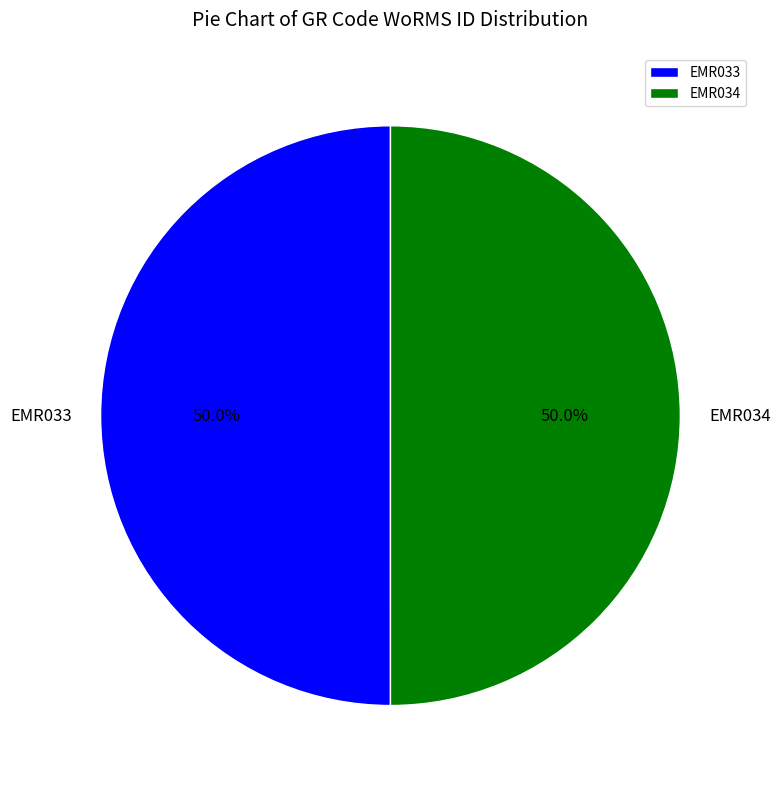

How much of the chart is everything except EMR034?

50.0%